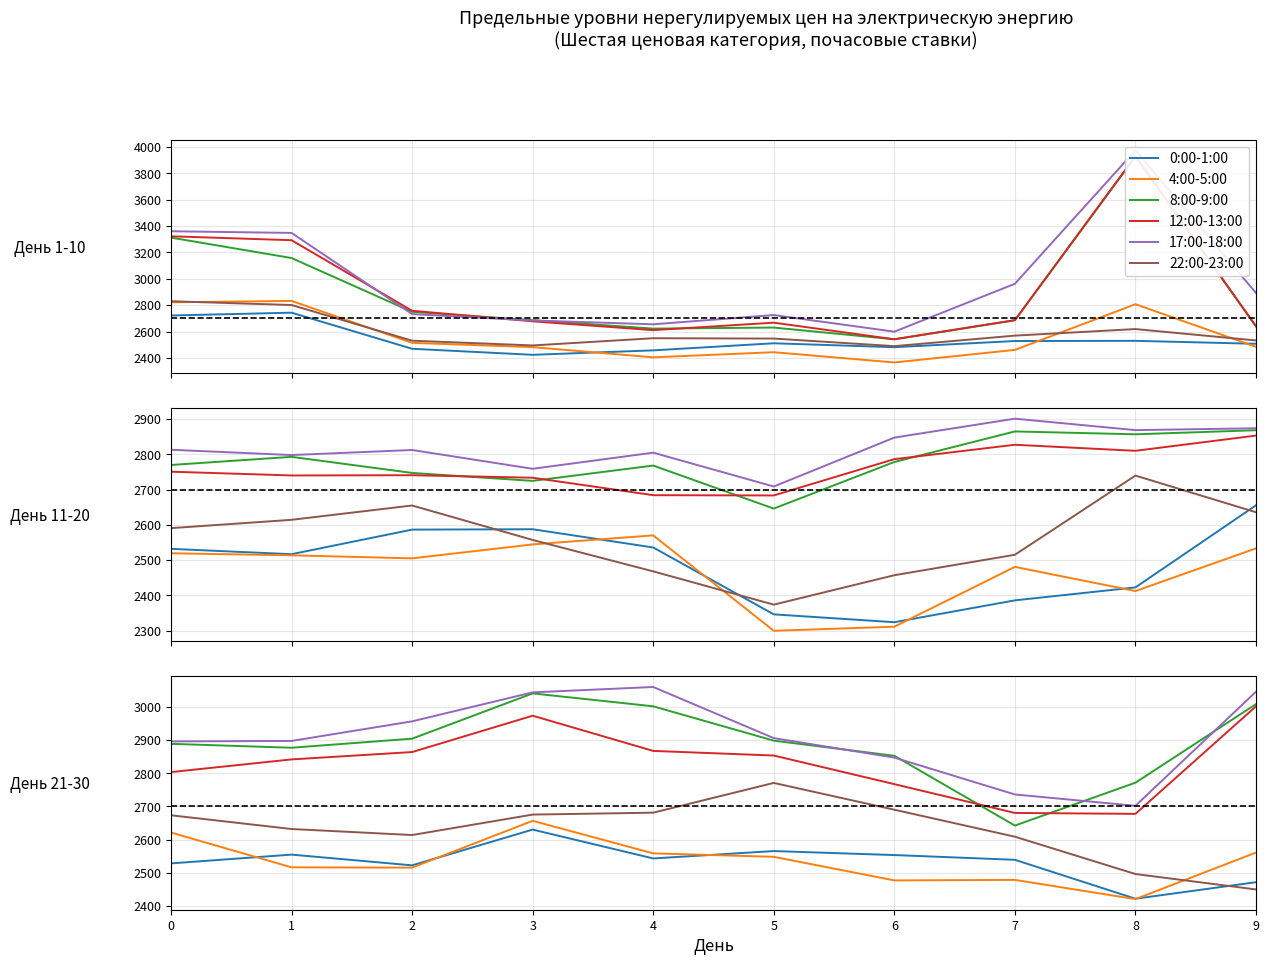

How many series are shown in this chart?

6